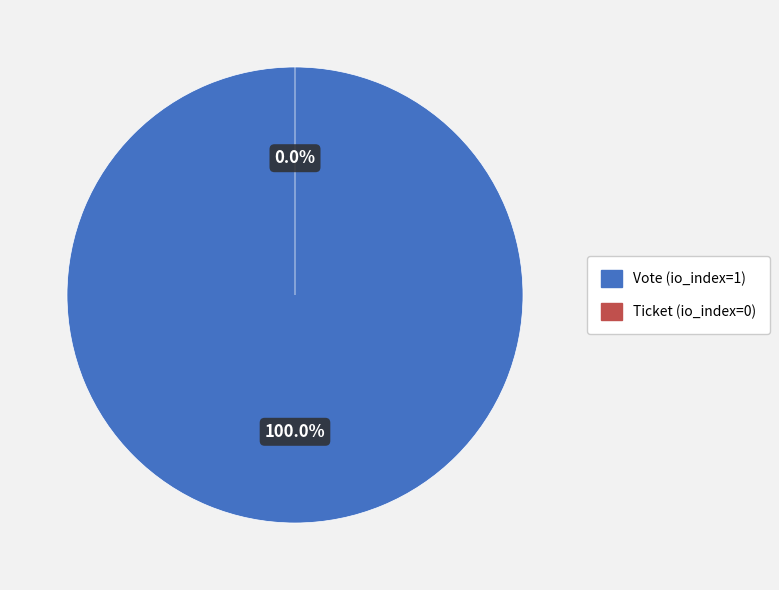

Rank the categories by value from highest to lowest.

Vote (io_index=1), Ticket (io_index=0)